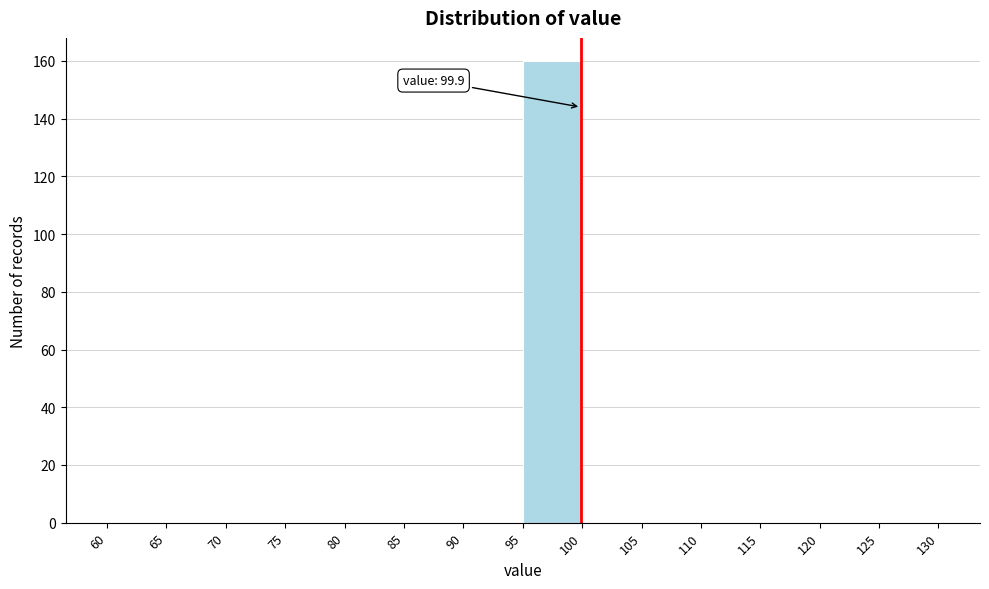

Which range on the x-axis has the tallest bar?

95 to 100